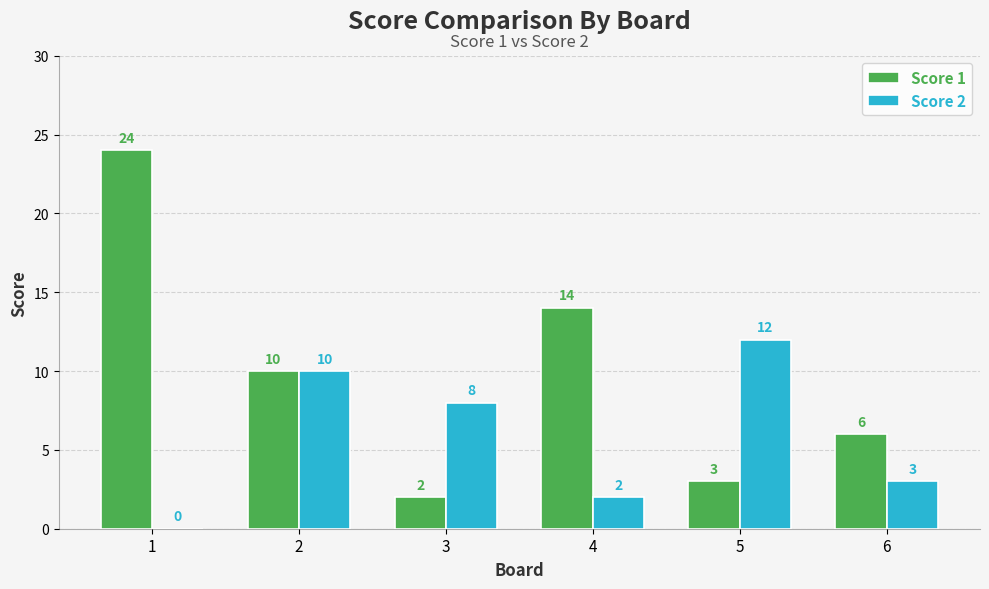

Is the value of Score 1 at 5 greater than the value of Score 2 at 5?

No